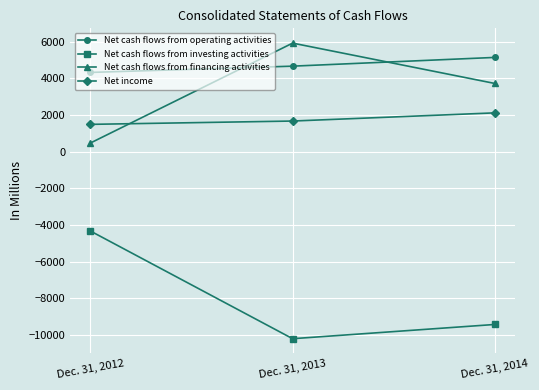

What is the lowest value of the Net income series?

1495